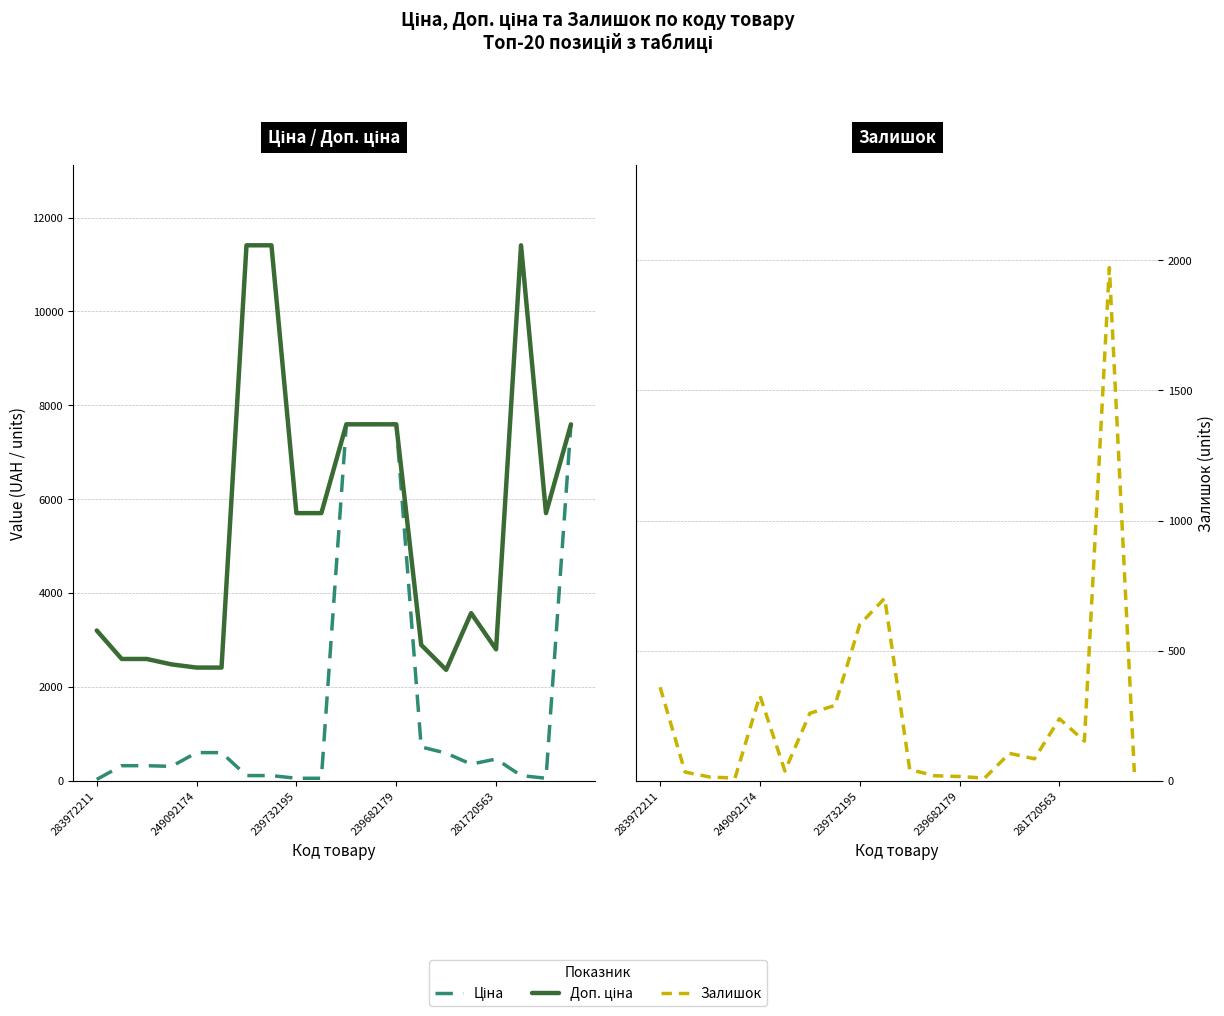

What position from the right is 13?

7